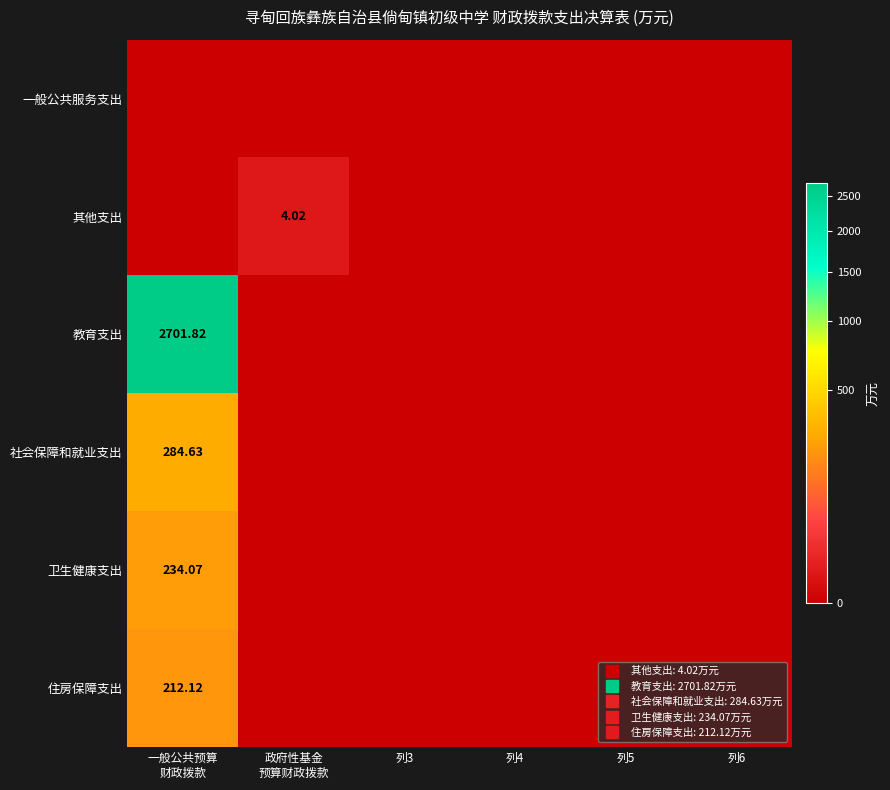

At which category is the sum across all series the highest?

一般公共预算
财政拨款